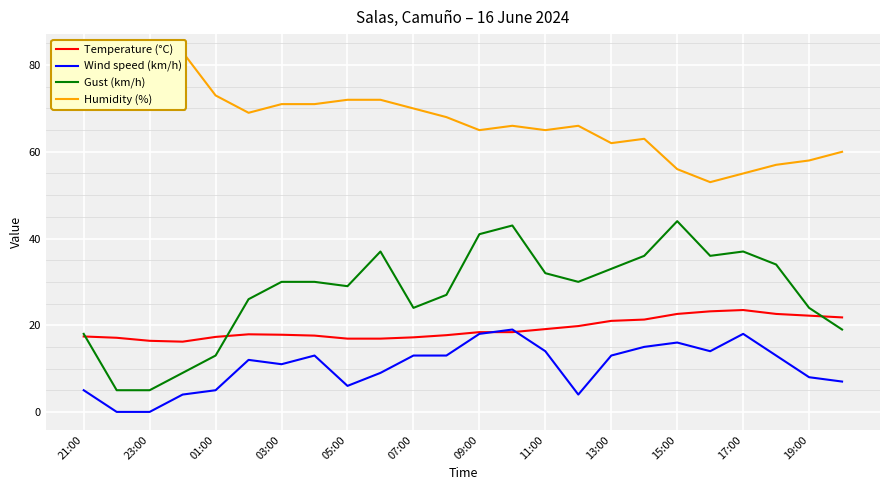

After their last crossing, which series has the higher values: Temperature (°C) or Gust (km/h)?

Temperature (°C)